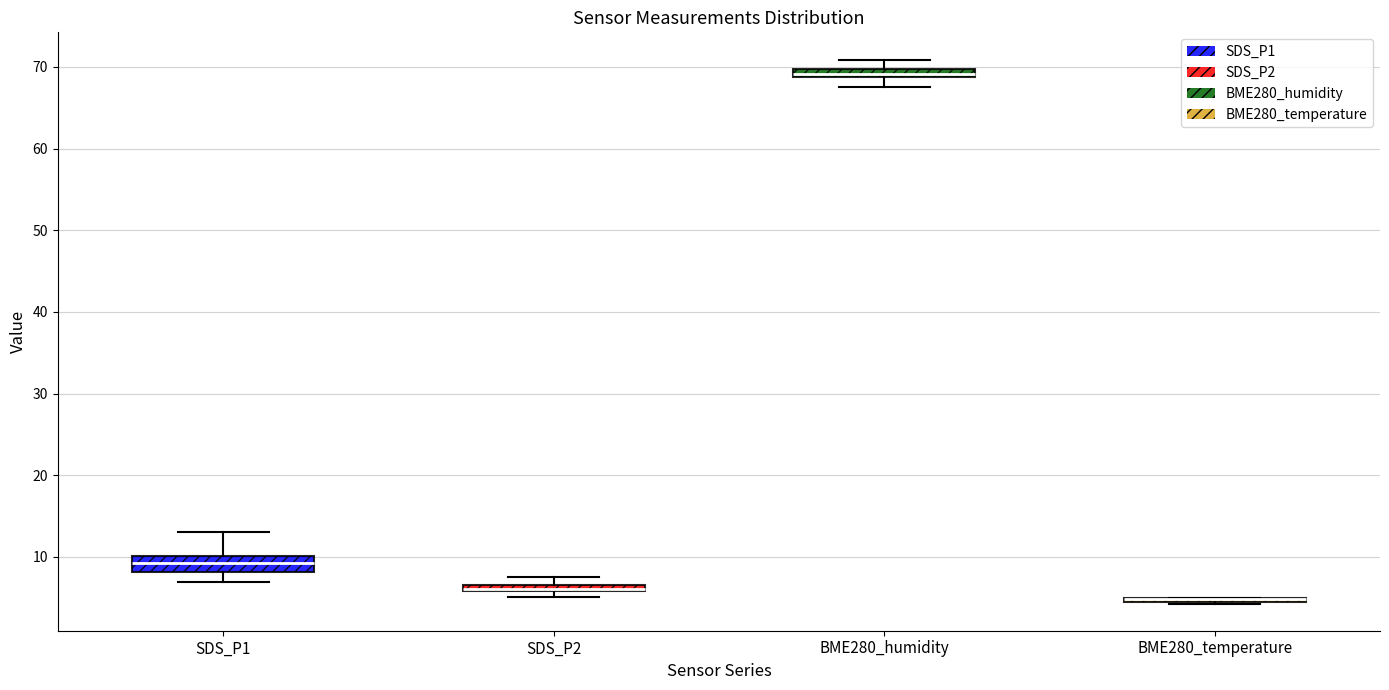

Where does the upper whisker of the box for SDS_P2 end on the y-axis? The values are not printed on the chart, so give them approximately, as read against the axis.

8